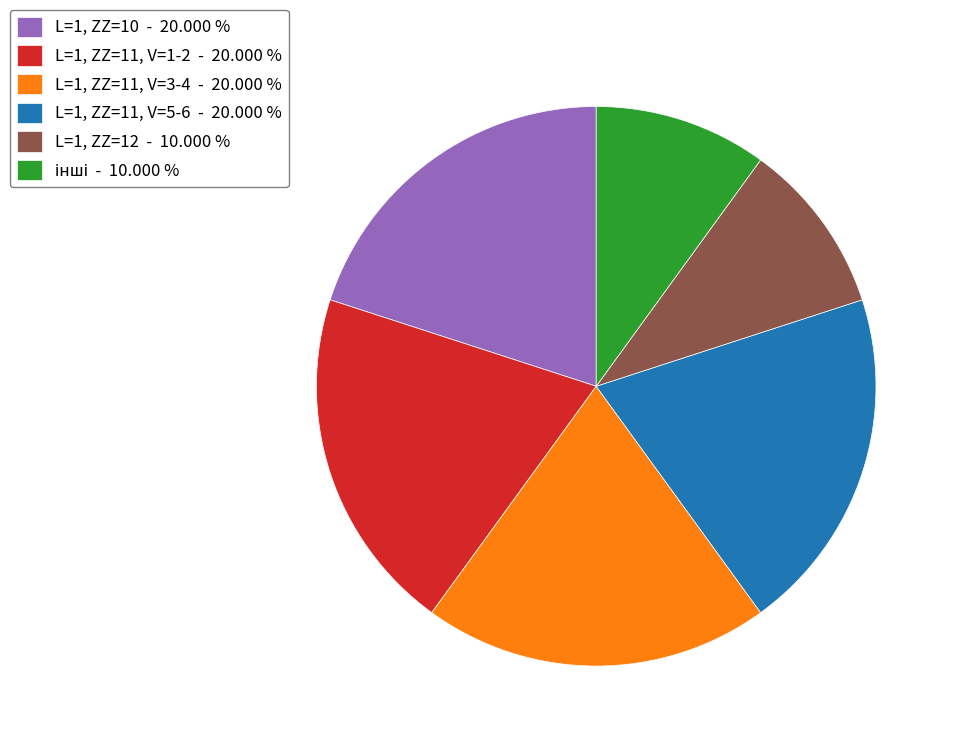

What is the ratio of the value at L=1, ZZ=11, V=3-4 - 20.000 % to the value at L=1, ZZ=10 - 20.000 %?

1.0